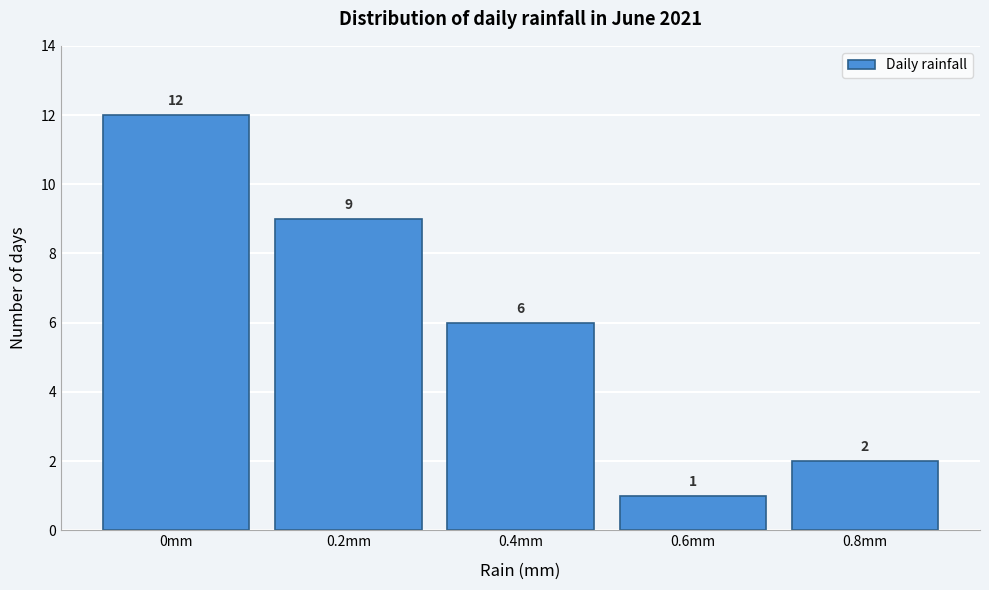

What is the height of the bar covering 0.7 to 0.9 on the x-axis?

2